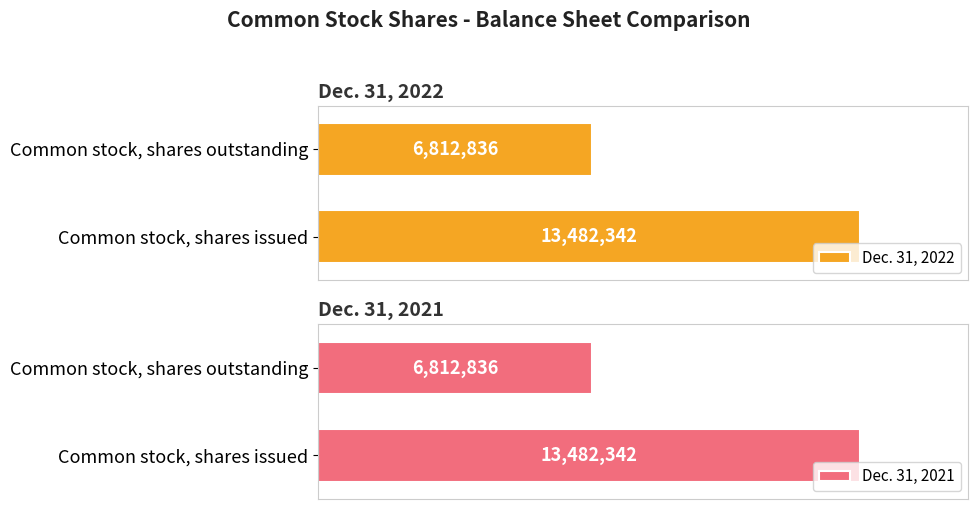

The value of Dec. 31, 2021 at 0 is 13482342. True or false?

True